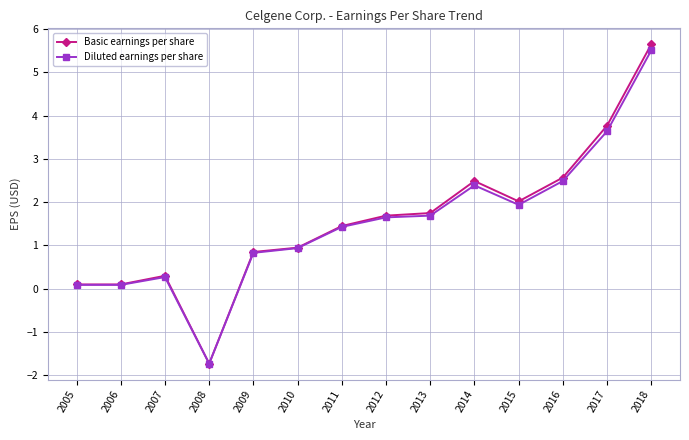

What is the highest value of the Basic earnings per share series?

5.7